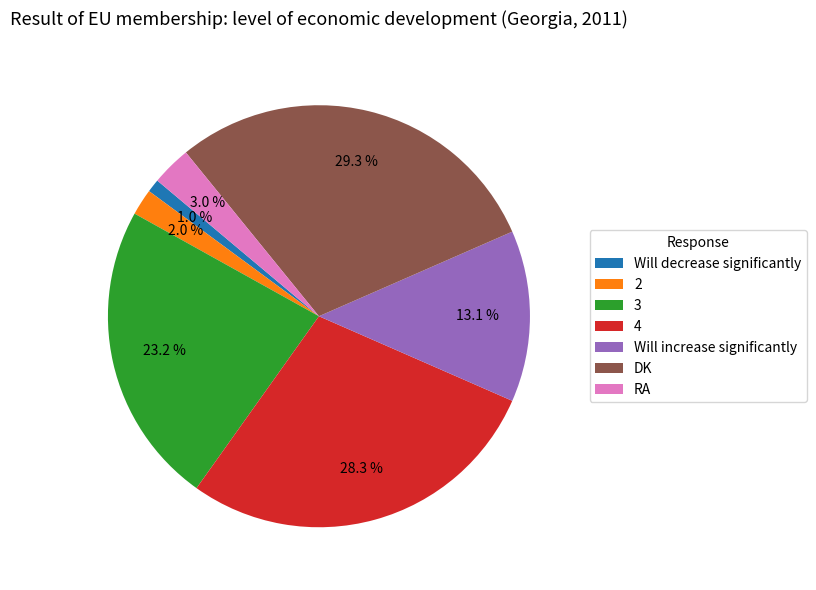

Is there any slice that represents more than half of the pie?

No